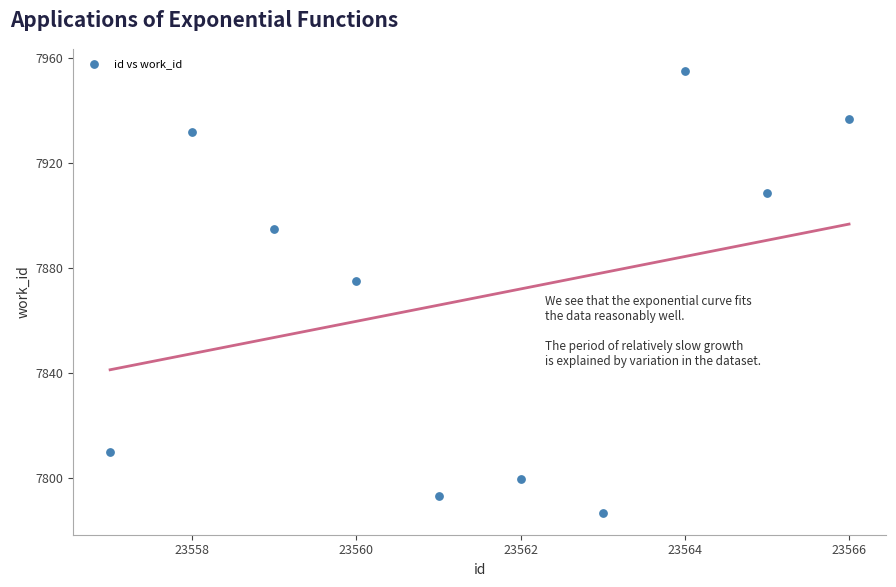

What Y value in the scatter plot is closest to 7870?

7874.7